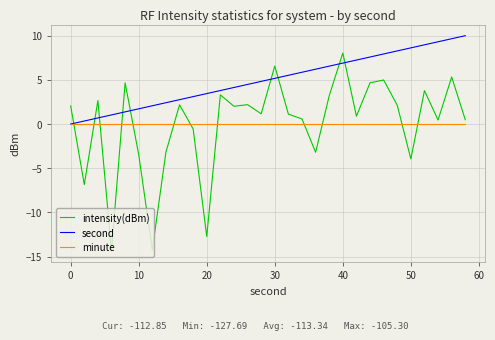

What are all the series names shown in the legend?

intensity(dBm), second, minute